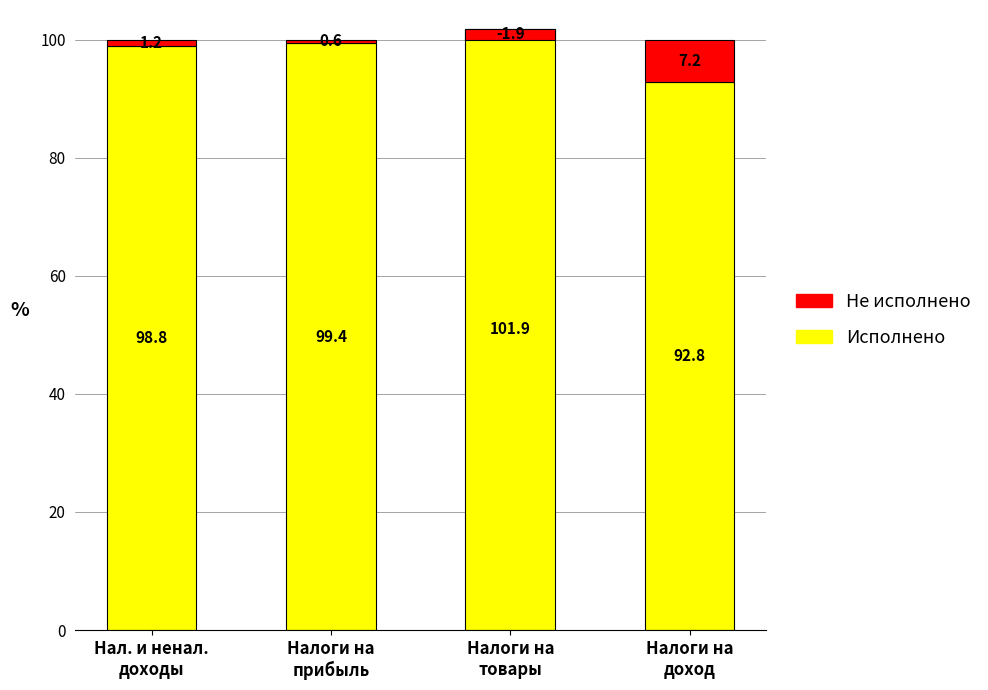

Between Налоги на
прибыль and Налоги на
товары, which series saw the biggest shift?

Исполнено